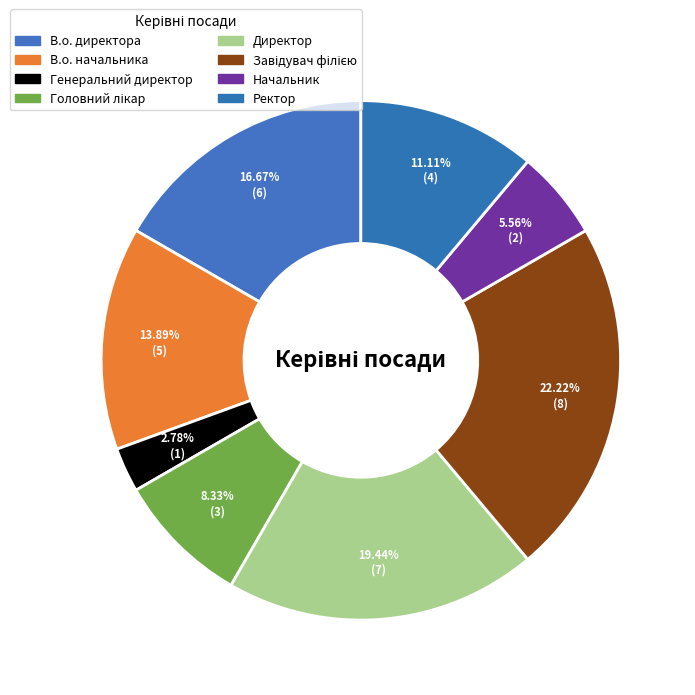

What percentage is the Генеральний директор slice, to the nearest percent?

3%